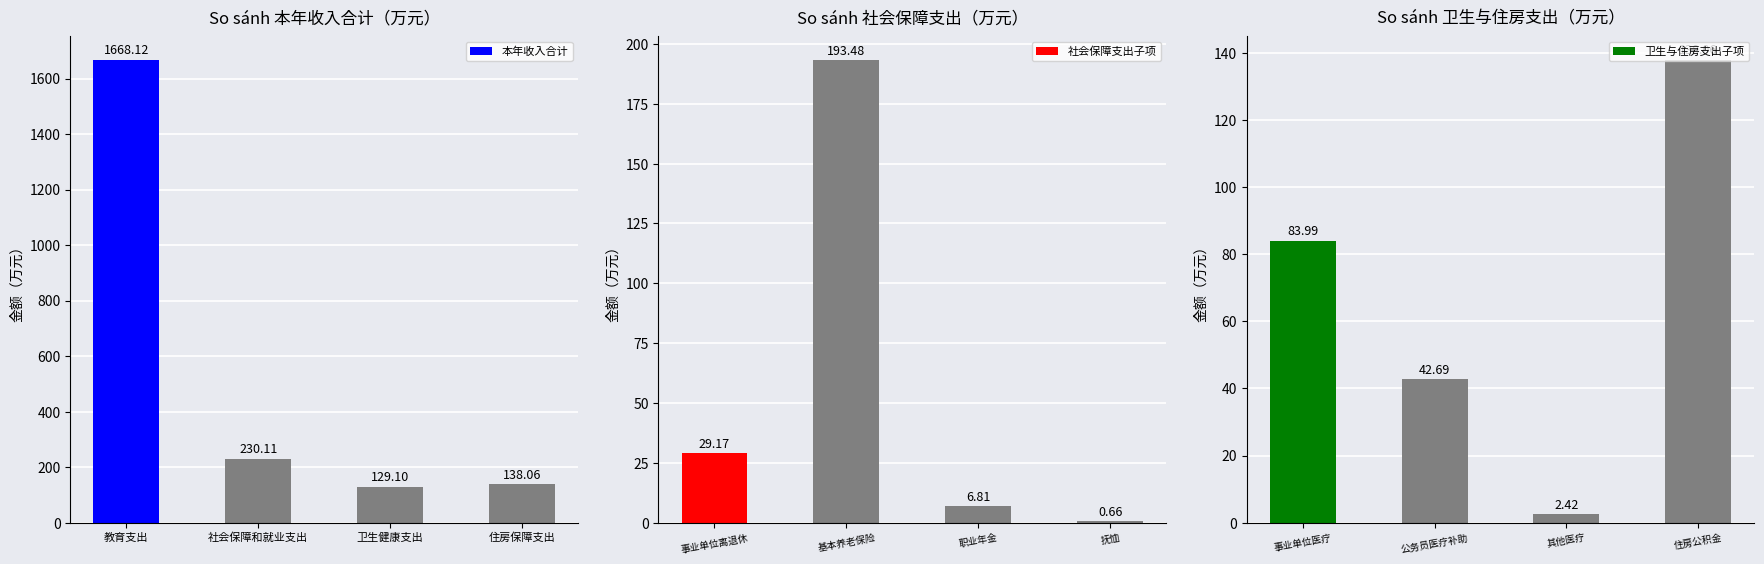

At which label is 卫生与住房支出子项 closest to 70?

事业单位医疗